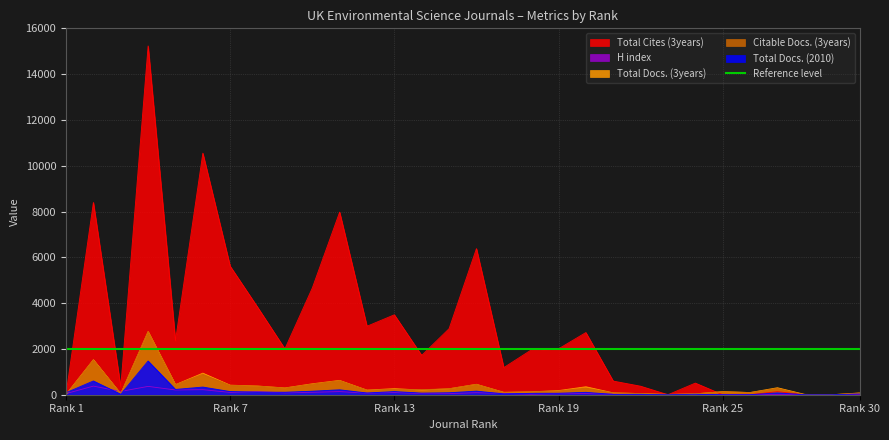

Is the value of Total Docs. (3years) at 12 greater than the value of Citable Docs. (3years) at 7?

No